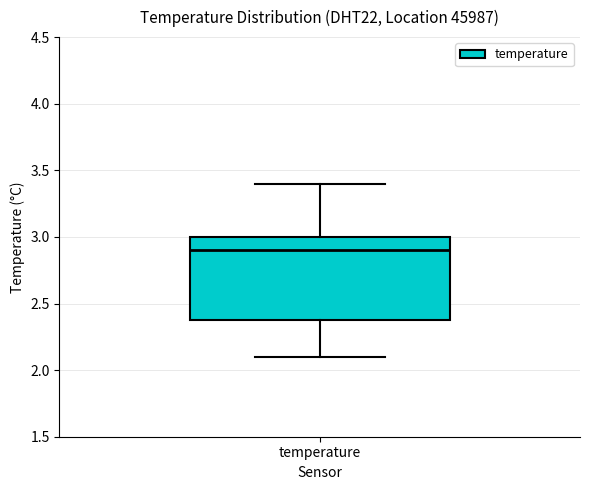

Read this box plot against the y-axis: the position of the median line, the range covered by the box, and the ends of both whiskers. The values are not printed on the chart, so give them approximately, as read against the axis.

median 2.9, box 2.4 to 3.0, whiskers 2.1 to 3.4